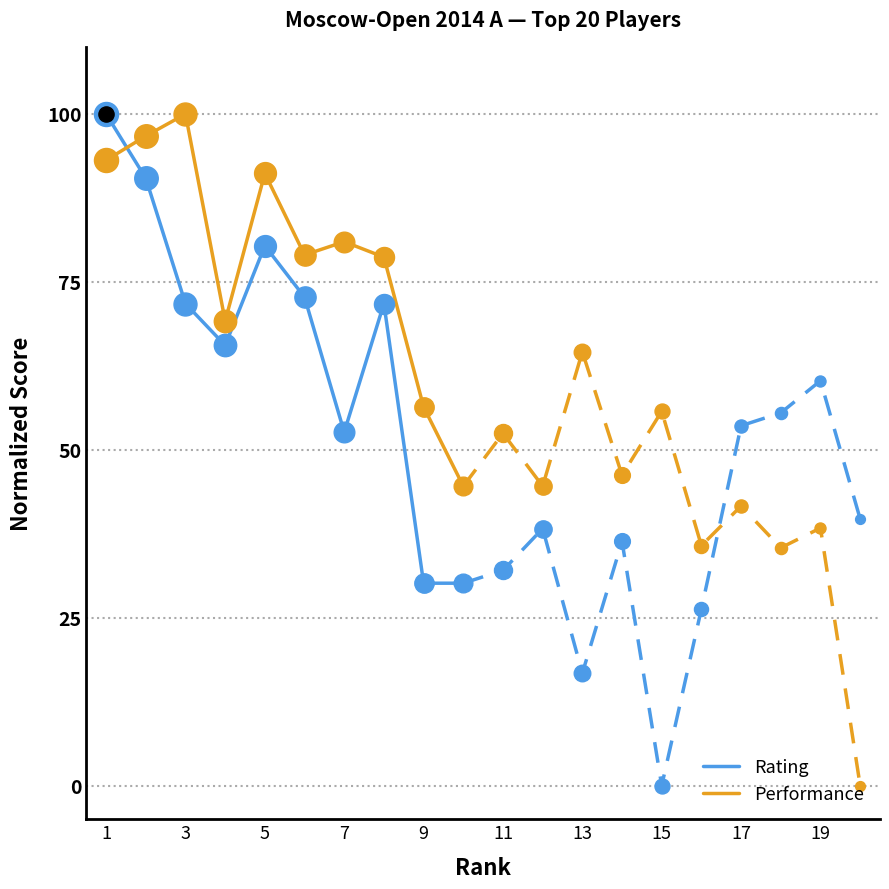

At how many categories does at least one series exceed 70?

7